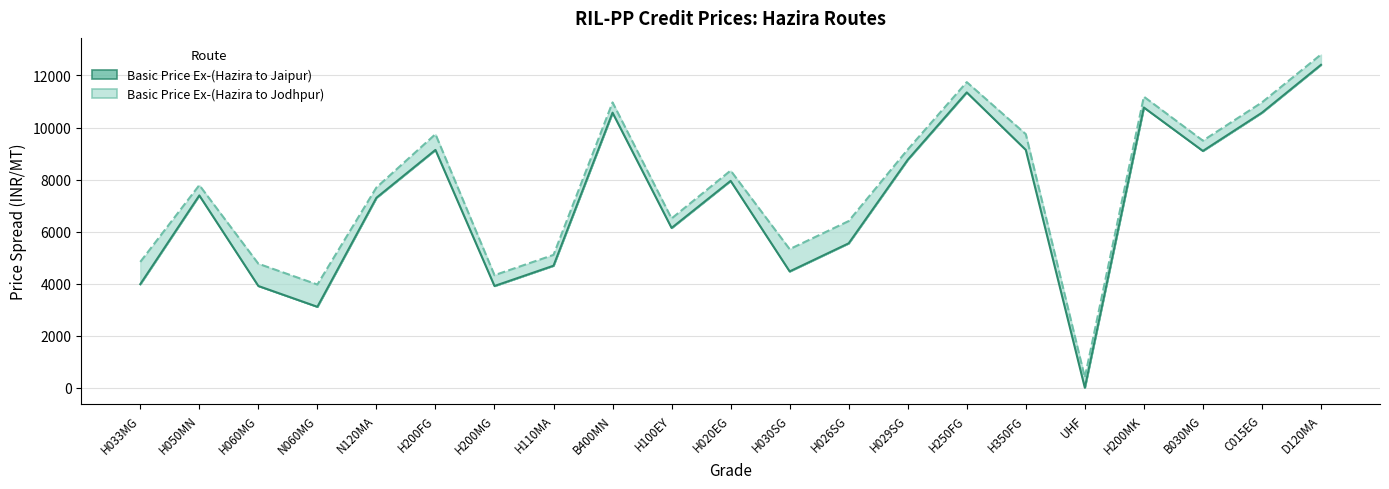

Rank the series by their average value, from lowest to highest.

Basic Price Ex-(Hazira to Jaipur), Basic Price Ex-(Hazira to Jodhpur)